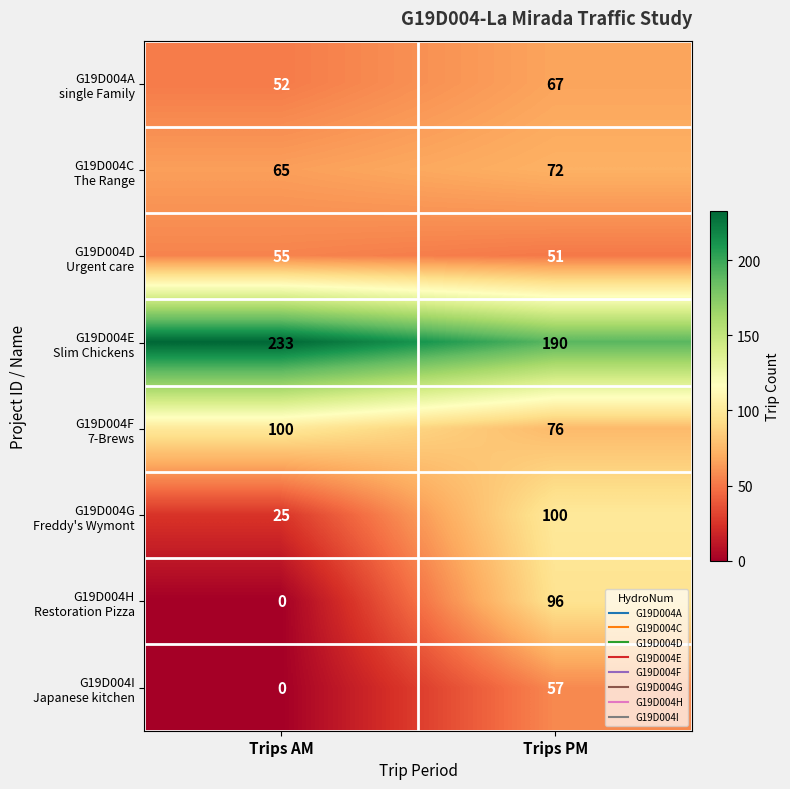

What is the total value across all series at Trips AM?

530